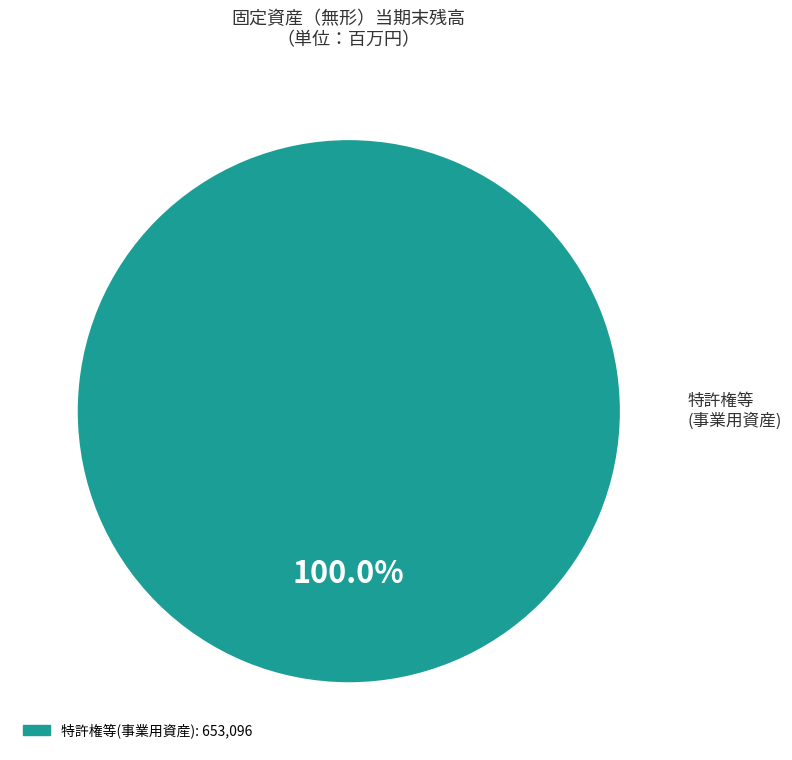

How many slices are in this pie chart?

1